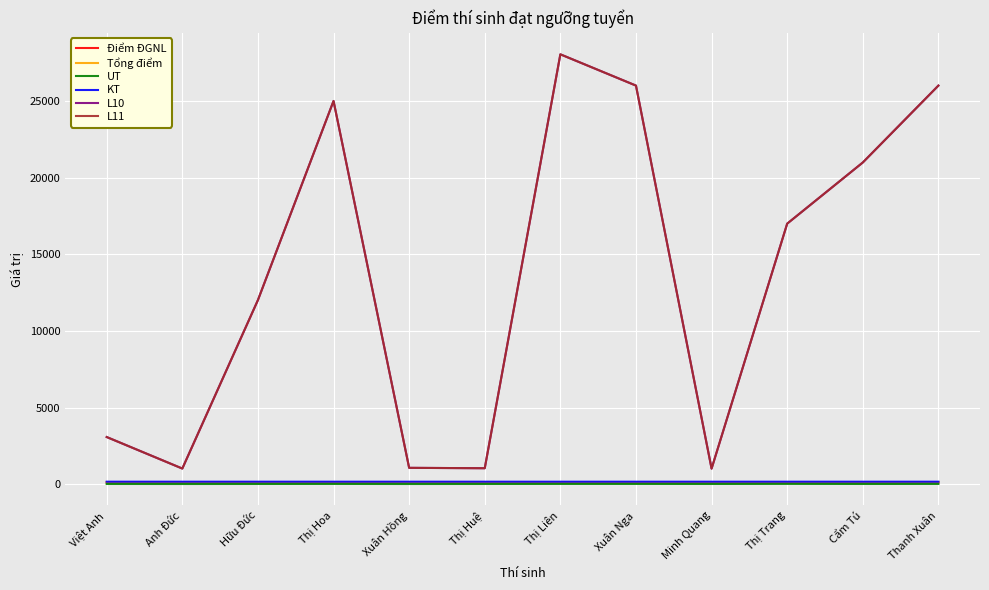

Reading left to right, extract all data points from this chart.

Điểm ĐGNL: Việt Anh=105.0	Anh Đức=108.0	Hữu Đức=107.0	Thị Hoa=101.0	Xuân Hồng=114.0	Thị Huệ=106.0	Thị Liên=98.0	Xuân Nga=97.0	Minh Quang=100.0	Thị Trang=96.0	Cẩm Tú=103.0	Thanh Xuân=112.0
Tổng điểm: Việt Anh=107.5	Anh Đức=108.0	Hữu Đức=109.5	Thị Hoa=106.0	Xuân Hồng=114.0	Thị Huệ=108.5	Thị Liên=103.0	Xuân Nga=102.0	Minh Quang=102.5	Thị Trang=103.5	Cẩm Tú=105.5	Thanh Xuân=117.0
UT: Việt Anh=2.5	Anh Đức=0.0	Hữu Đức=2.5	Thị Hoa=5.0	Xuân Hồng=0.0	Thị Huệ=2.5	Thị Liên=5.0	Xuân Nga=5.0	Minh Quang=2.5	Thị Trang=7.5	Cẩm Tú=2.5	Thanh Xuân=5.0
KT: Việt Anh=152.0	Anh Đức=152.0	Hữu Đức=152.0	Thị Hoa=152.0	Xuân Hồng=152.0	Thị Huệ=152.0	Thị Liên=151.0	Xuân Nga=152.0	Minh Quang=152.0	Thị Trang=152.0	Cẩm Tú=152.0	Thanh Xuân=152.0
L10: Việt Anh=3070.0	Anh Đức=1010.0	Hữu Đức=12020.0	Thị Hoa=25034.0	Xuân Hồng=1057.0	Thị Huệ=1031.0	Thị Liên=28083.0	Xuân Nga=26039.0	Minh Quang=1005.0	Thị Trang=17017.0	Cẩm Tú=21013.0	Thanh Xuân=26039.0
L11: Việt Anh=3070.0	Anh Đức=1010.0	Hữu Đức=12020.0	Thị Hoa=25034.0	Xuân Hồng=1057.0	Thị Huệ=1031.0	Thị Liên=28083.0	Xuân Nga=26039.0	Minh Quang=1005.0	Thị Trang=17017.0	Cẩm Tú=21013.0	Thanh Xuân=26039.0